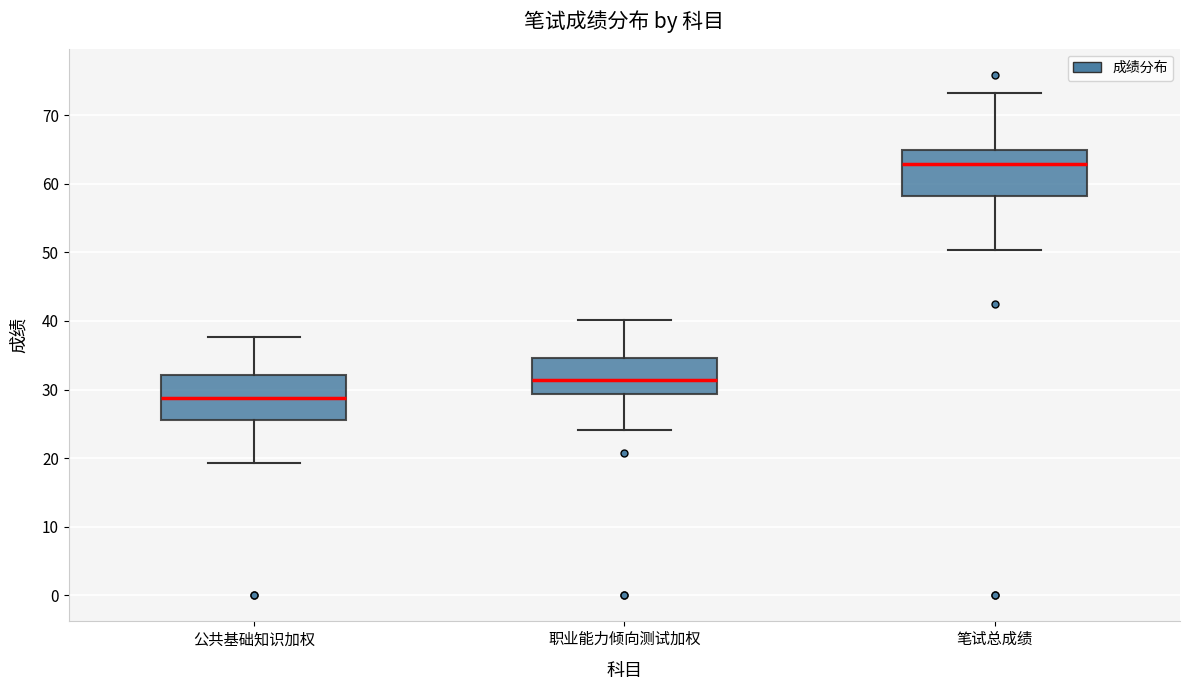

Reading left to right, transcribe this box plot: for each box, give where its median line is, the range the box spans, and where its two whiskers end, as read against the y-axis. The values are not printed on the chart, so give them approximately, as read against the axis.

公共基础知识加权: median 29, box 26 to 32, whiskers 19 to 38
职业能力倾向测试加权: median 31, box 29 to 35, whiskers 24 to 40
笔试总成绩: median 63, box 58 to 65, whiskers 50 to 73